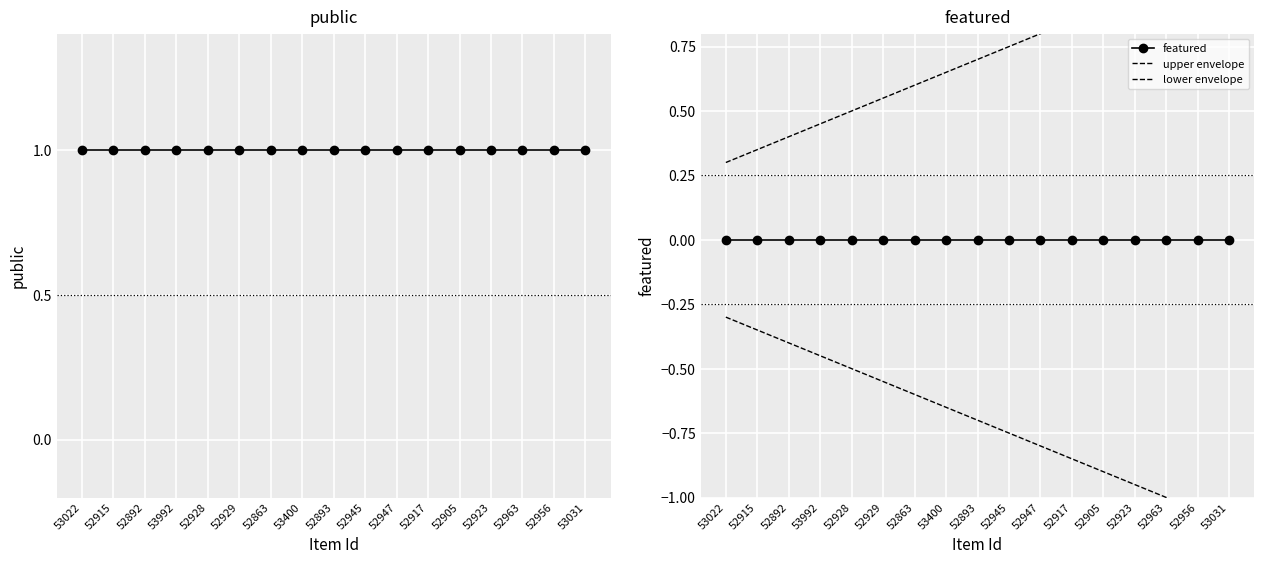

Reading right to left, list all the values displayed in this chart.

public: 53031=1.0	52956=1.0	52963=1.0	52923=1.0	52905=1.0	52917=1.0	52947=1.0	52945=1.0	52893=1.0	53400=1.0	52863=1.0	52929=1.0	52928=1.0	53992=1.0	52892=1.0	52915=1.0	53022=1.0
featured: 53031=0.0	52956=0.0	52963=0.0	52923=0.0	52905=0.0	52917=0.0	52947=0.0	52945=0.0	52893=0.0	53400=0.0	52863=0.0	52929=0.0	52928=0.0	53992=0.0	52892=0.0	52915=0.0	53022=0.0
upper envelope: 53031=1.1	52956=1.1	52963=1.0	52923=0.9	52905=0.9	52917=0.9	52947=0.8	52945=0.8	52893=0.7	53400=0.7	52863=0.6	52929=0.6	52928=0.5	53992=0.5	52892=0.4	52915=0.3	53022=0.3
lower envelope: 53031=-1.1	52956=-1.1	52963=-1.0	52923=-0.9	52905=-0.9	52917=-0.9	52947=-0.8	52945=-0.8	52893=-0.7	53400=-0.7	52863=-0.6	52929=-0.6	52928=-0.5	53992=-0.5	52892=-0.4	52915=-0.3	53022=-0.3